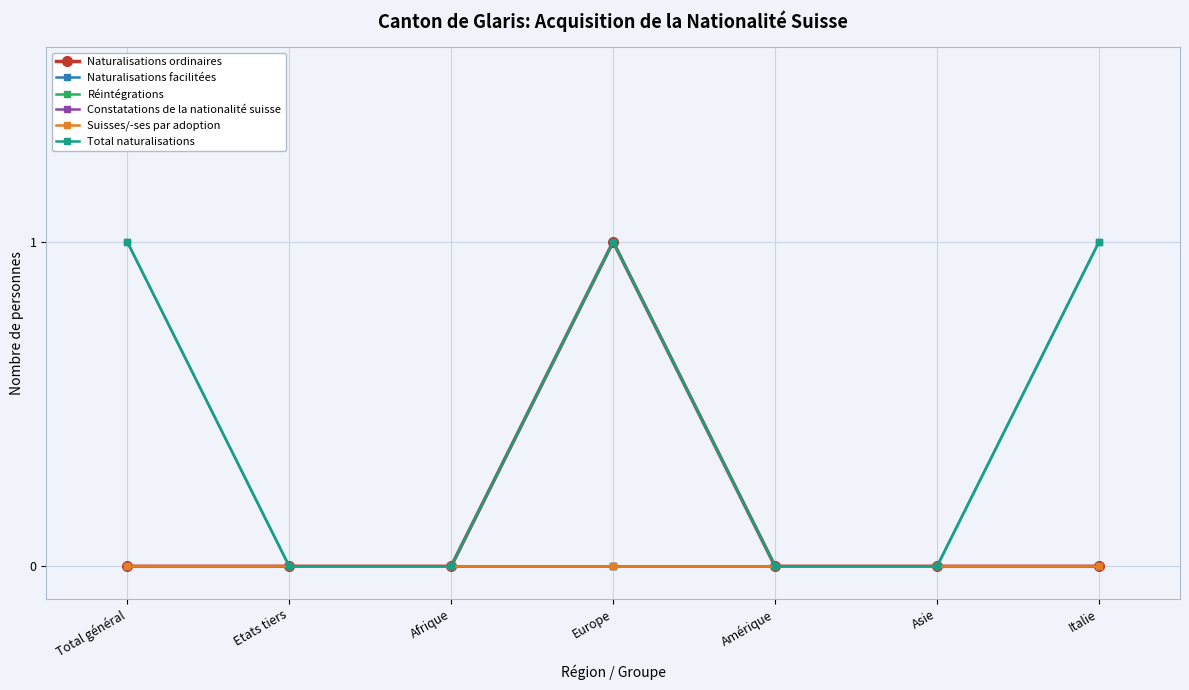

True or false: Total naturalisations and Suisses/-ses par adoption intersect in this chart.

False